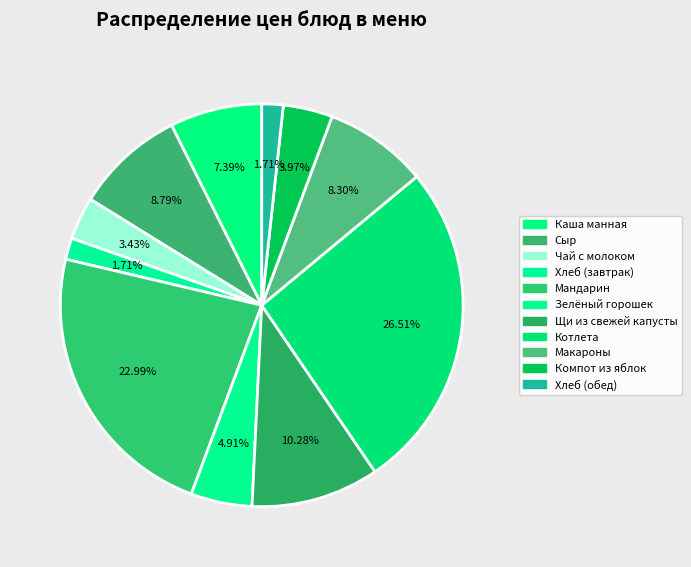

Rank the categories by value from highest to lowest.

Котлета, Мандарин, Щи из свежей капусты, Сыр, Макароны, Каша манная, Зелёный горошек, Компот из яблок, Чай с молоком, Хлеб (завтрак), Хлеб (обед)